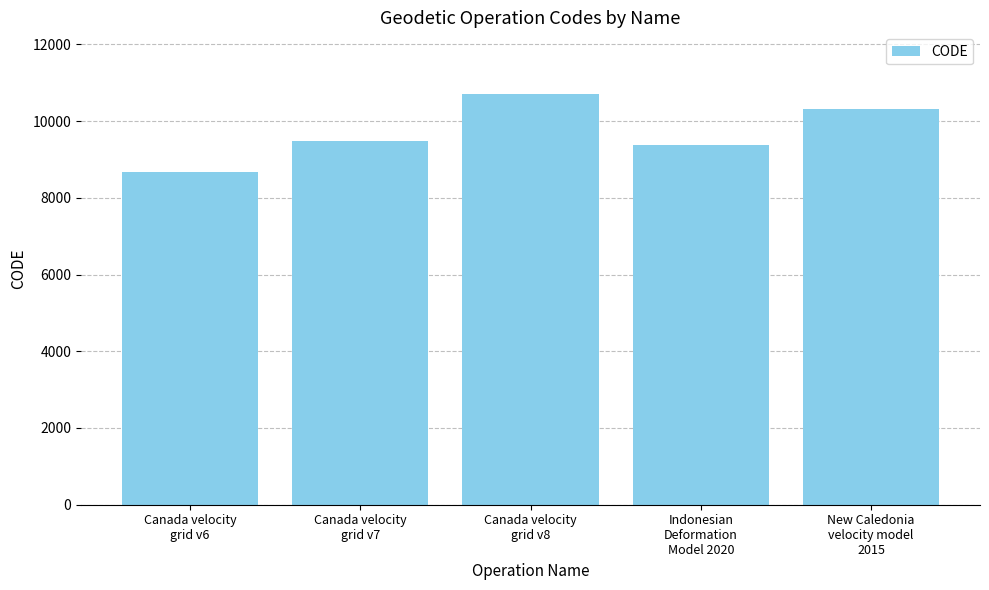

What is the ratio of the value at Canada velocity
grid v7 to the value at Canada velocity
grid v8?

0.9